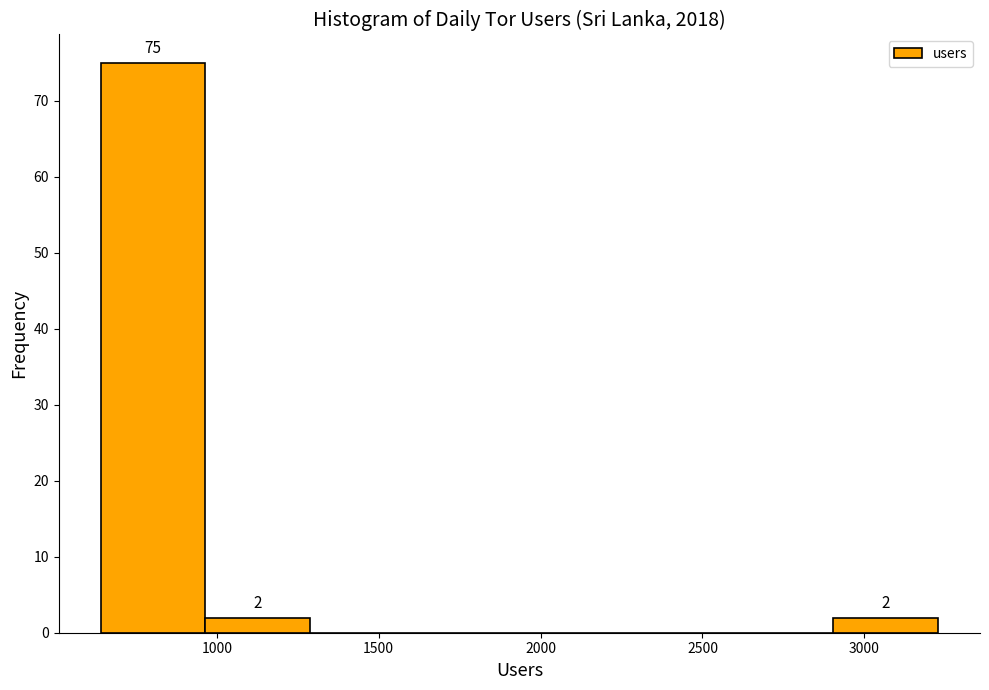

Over which range of the x-axis is the bar tallest?

650 to 950